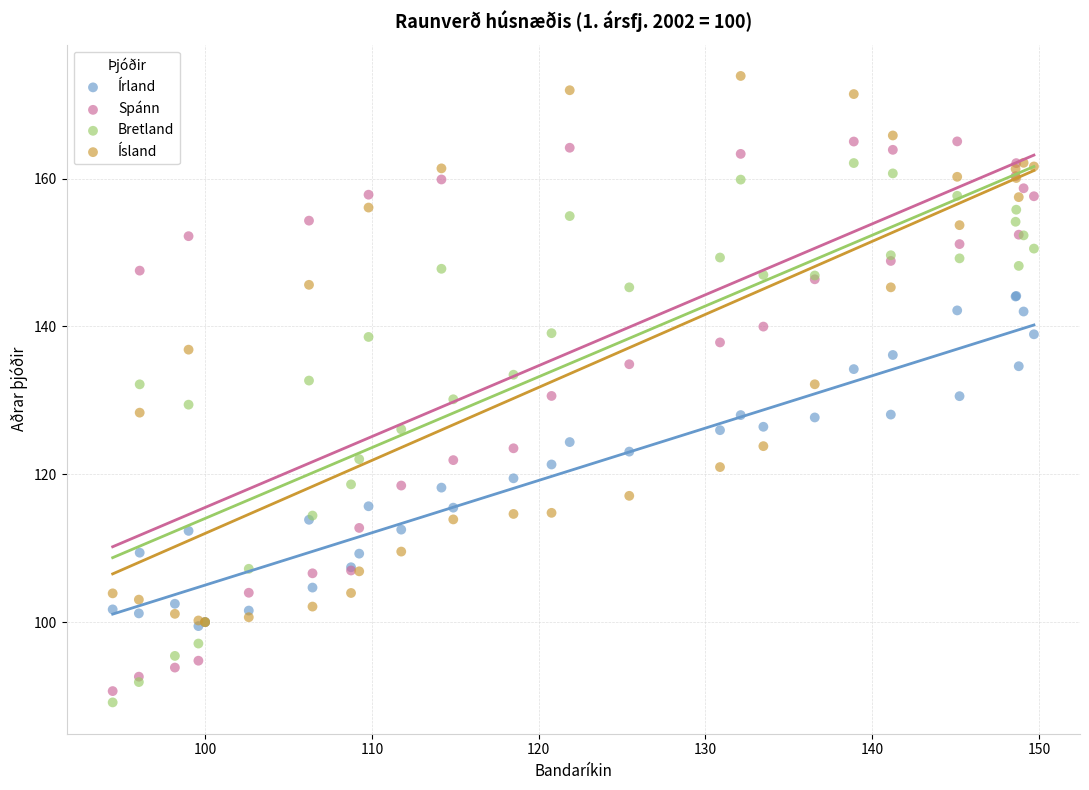

What are all the series names shown in the legend?

Írland, Spánn, Bretland, Ísland